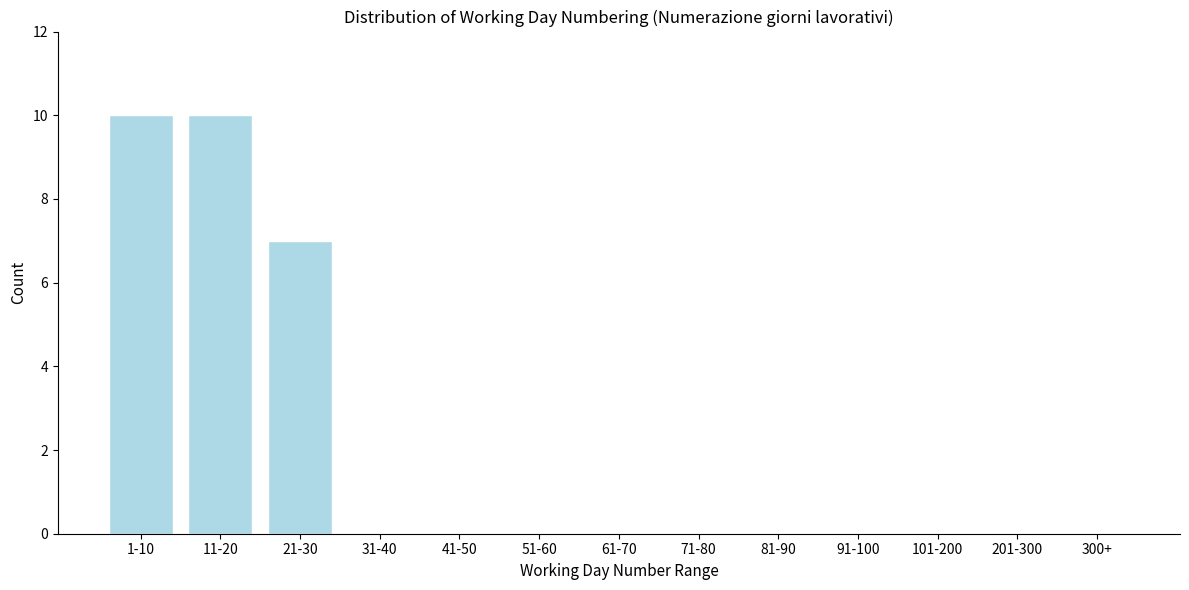

Reading left to right, list all the values displayed in this chart.

1-10=10	11-20=10	21-30=7	31-40=0	41-50=0	51-60=0	61-70=0	71-80=0	81-90=0	91-100=0	101-200=0	201-300=0	300+=0